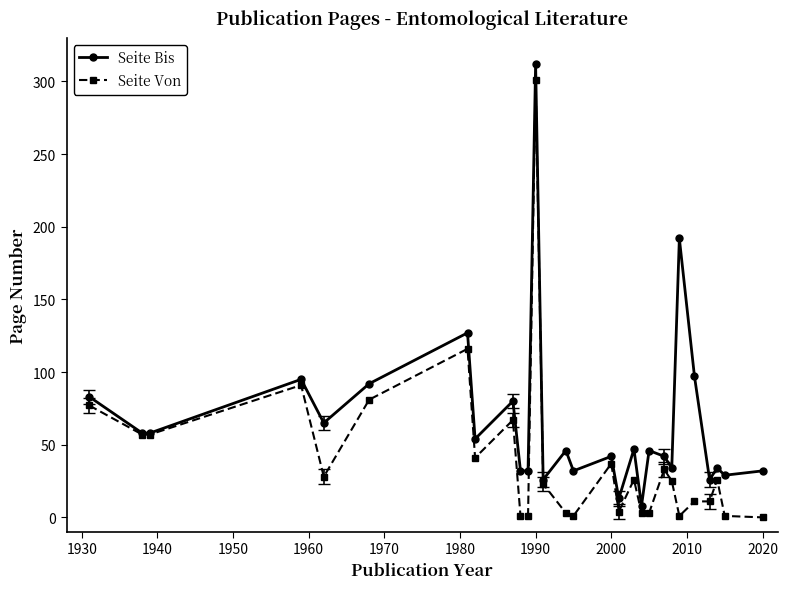

Rank the series by their average value, from lowest to highest.

Seite Von, Seite Bis